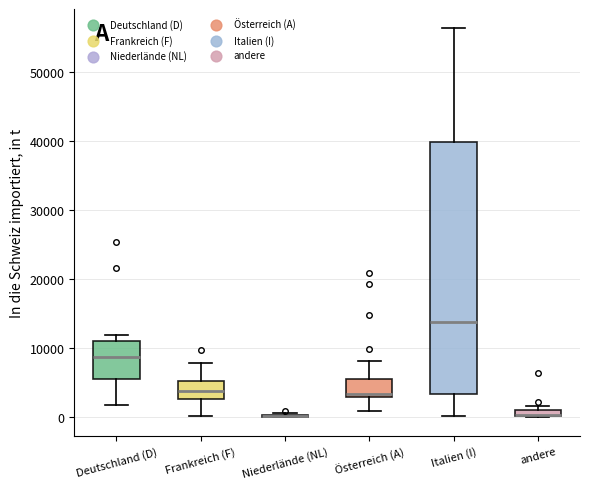

Where does the lower whisker of the box for Frankreich (F) end on the y-axis? The values are not printed on the chart, so give them approximately, as read against the axis.

0